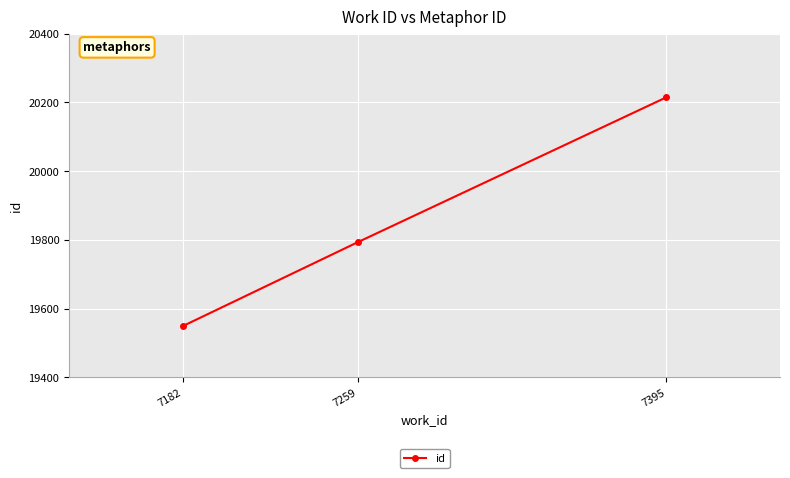

What is the difference between the values at 7395 and 7259?

422